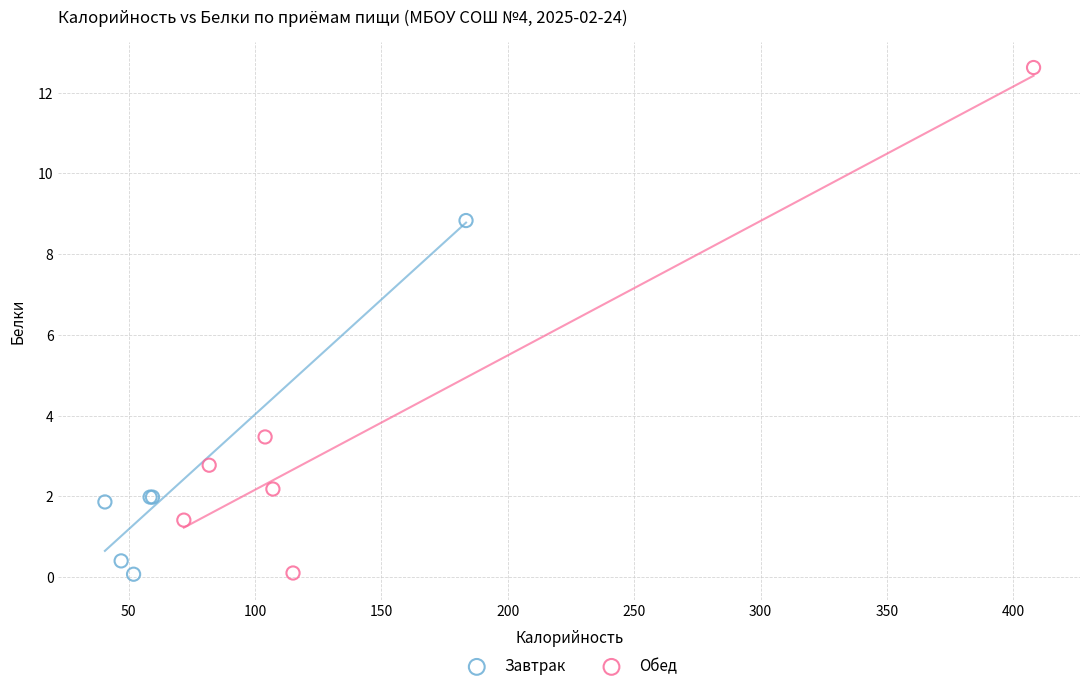

What are all the series names shown in the legend?

Завтрак, Обед